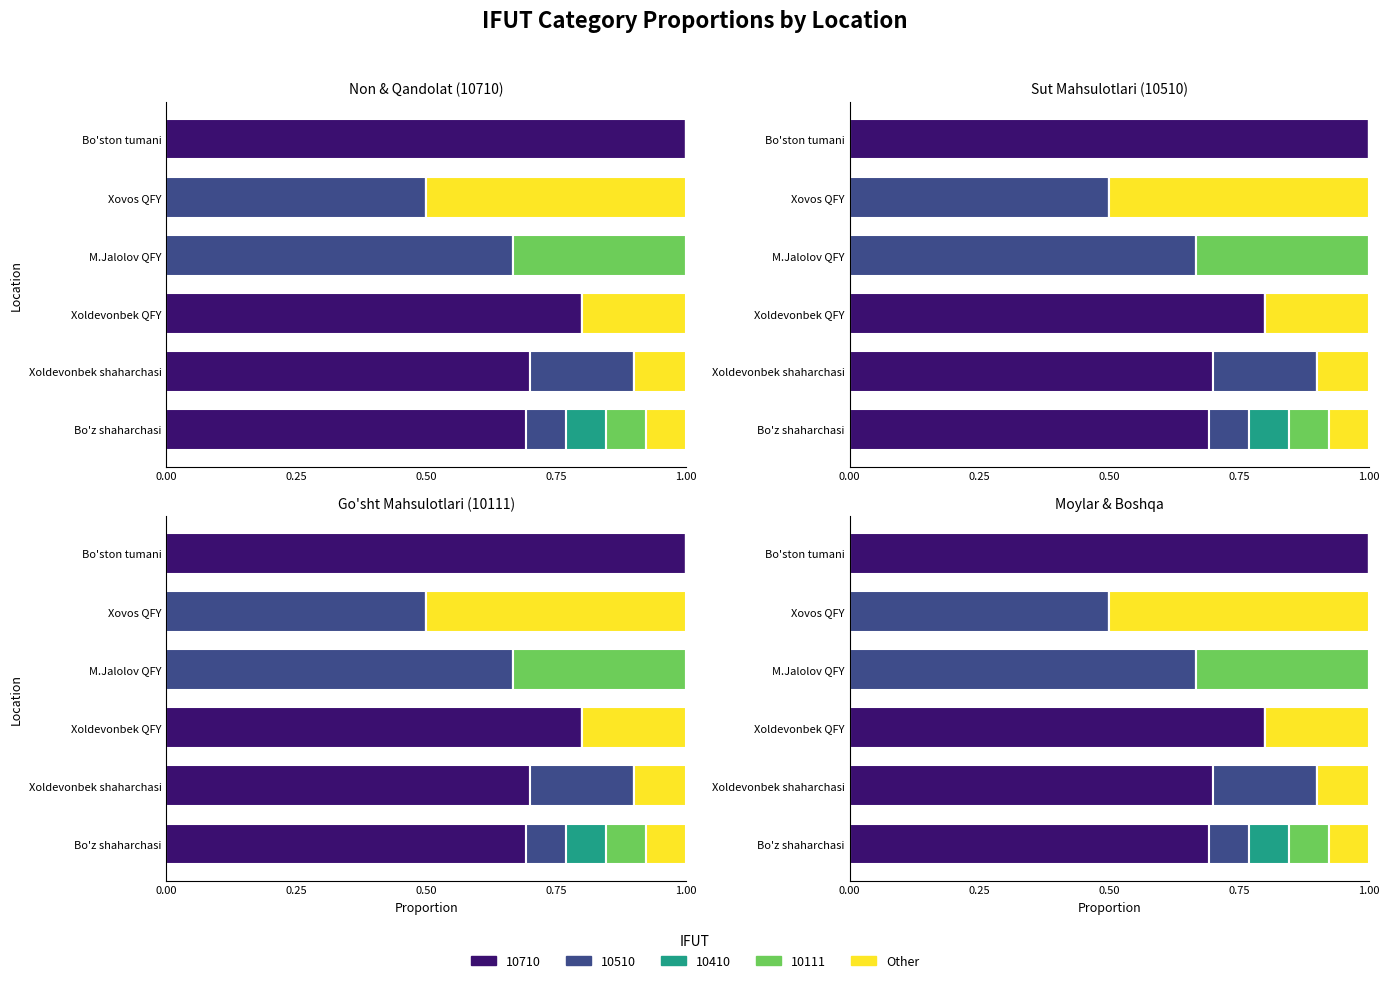

Is it true that the value at Xovos QFY is 0.5?

True